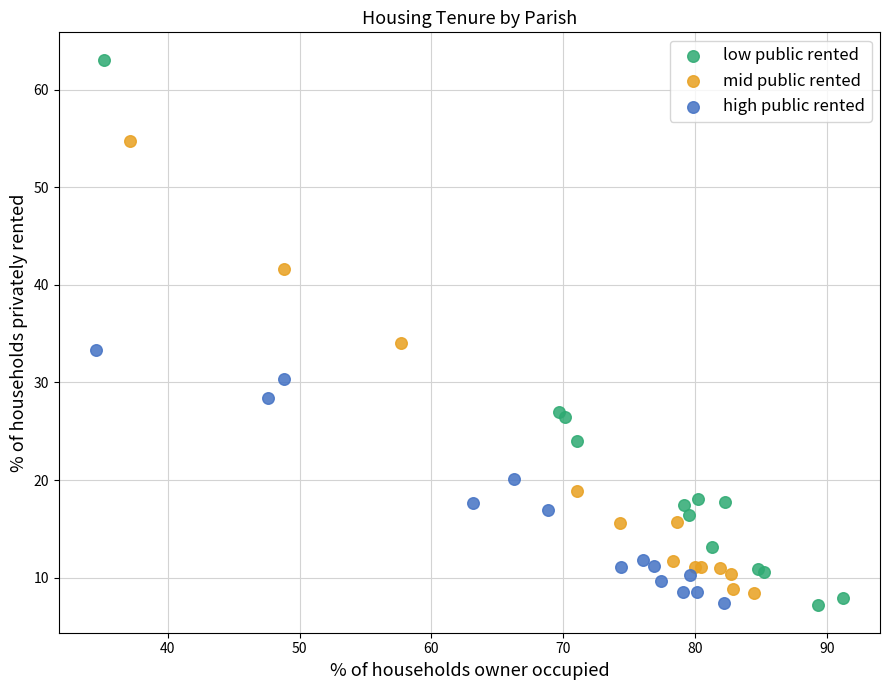

Which series has the largest Y range (max minus min)?

low public rented